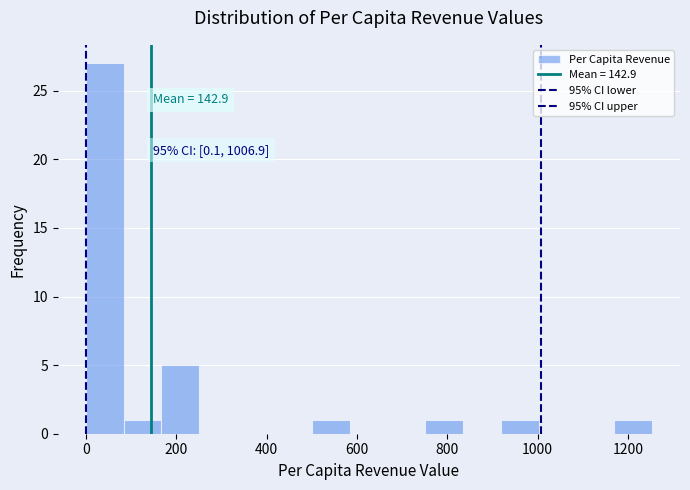

Over which range of the x-axis is the bar tallest?

0 to 80